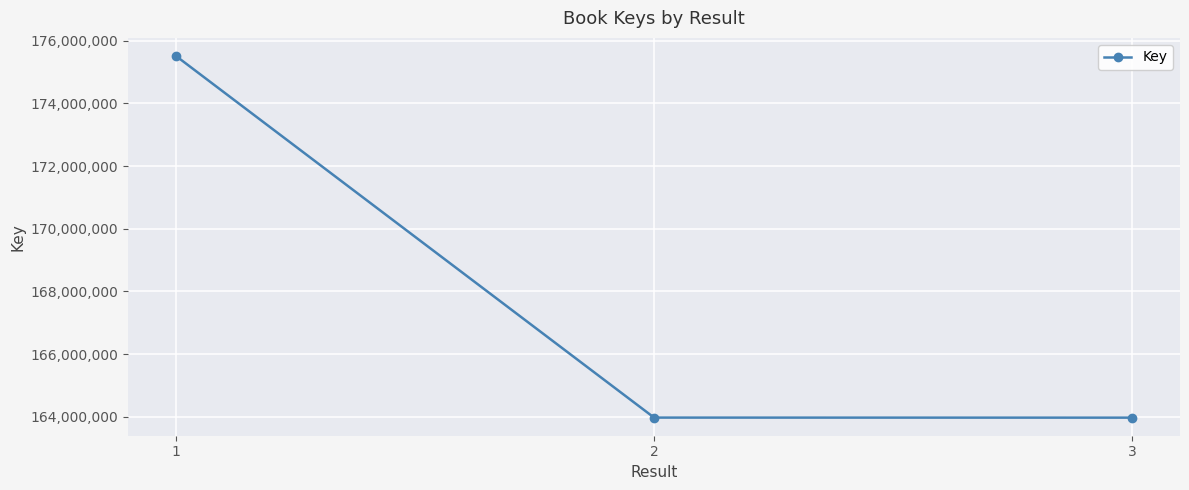

Is it true that the value at 3 is 163975285?

True